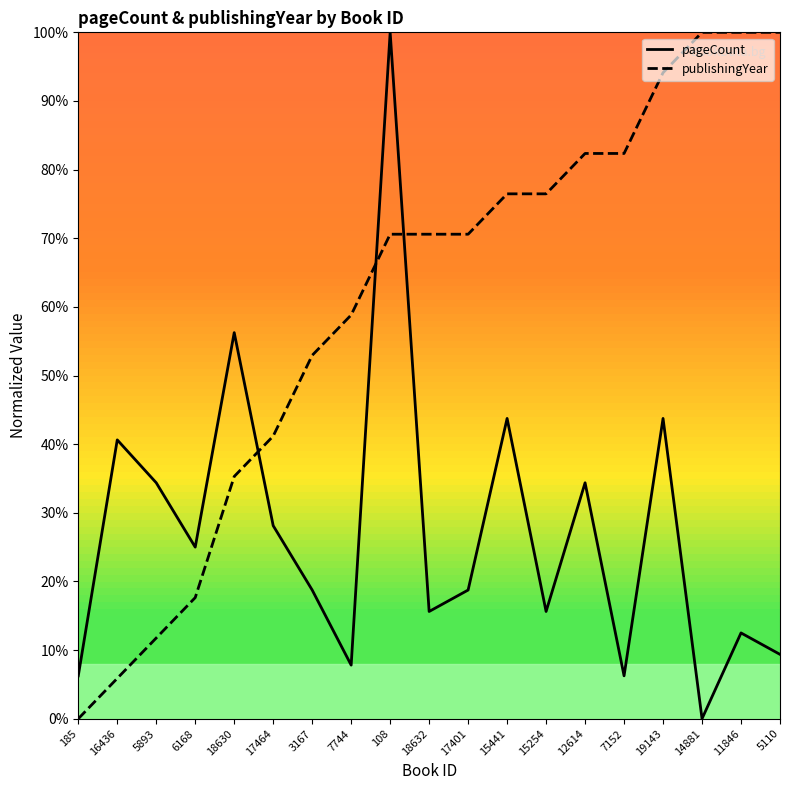

Which series changed the most between 185 and 3167?

publishingYear